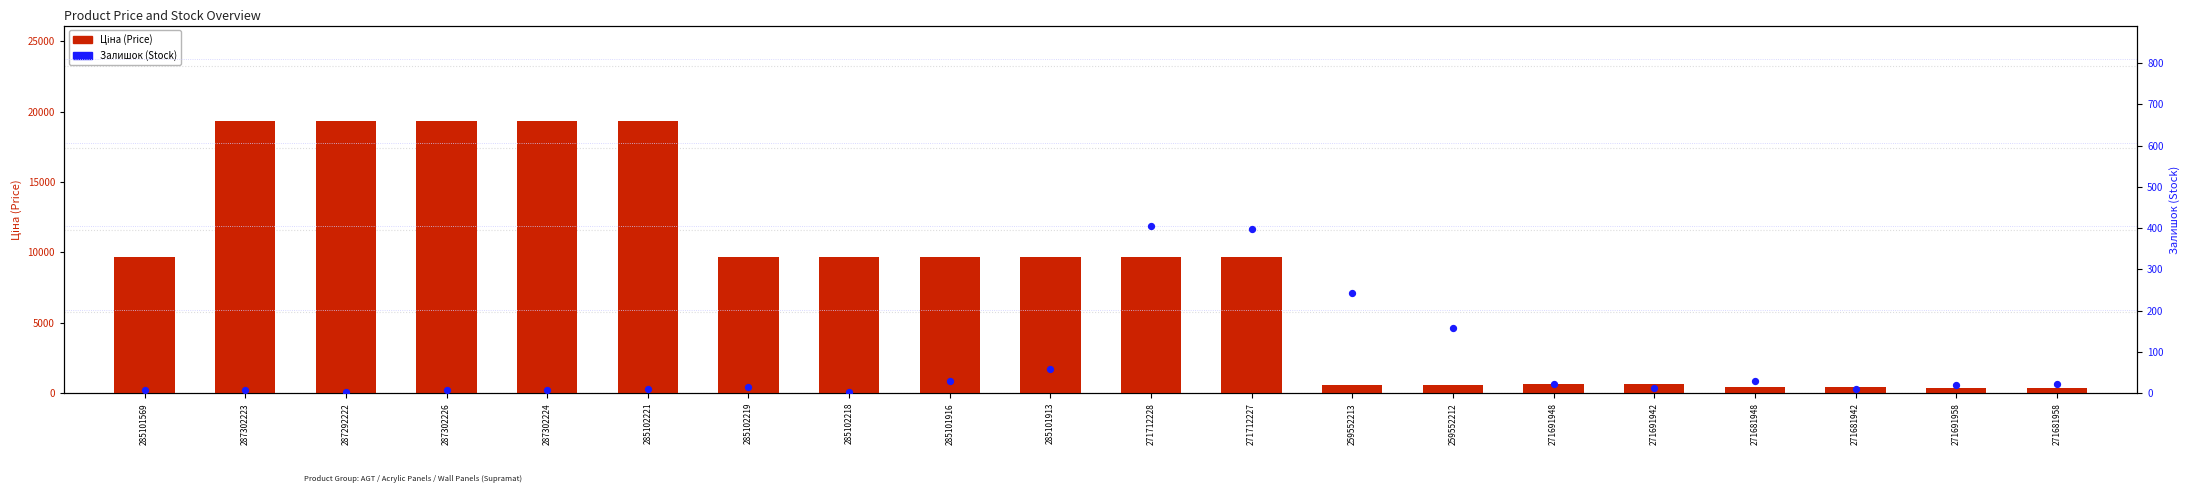

Which series has the largest total across all categories?

Ціна (Price)